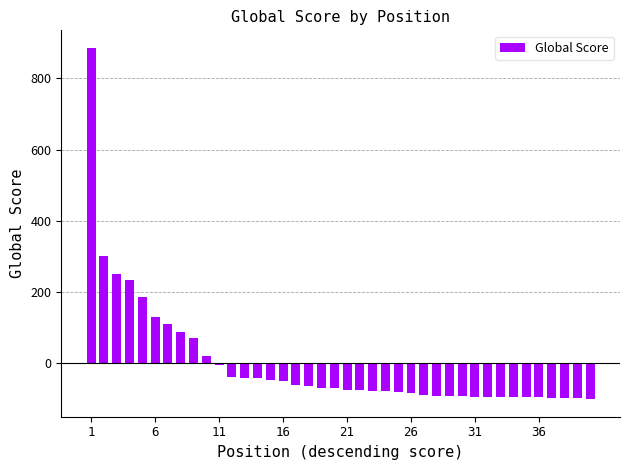

What is the maximum value shown in the chart?

885.5